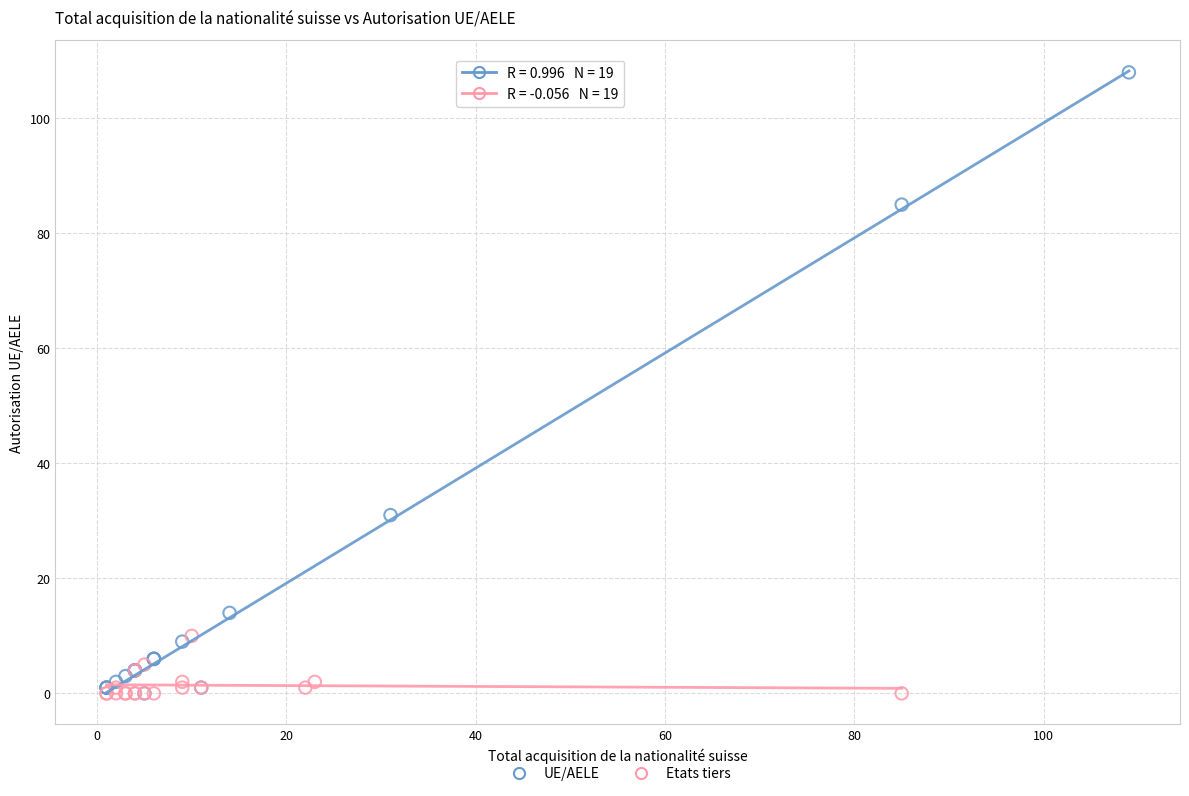

Which series reaches the maximum Y coordinate?

UE/AELE